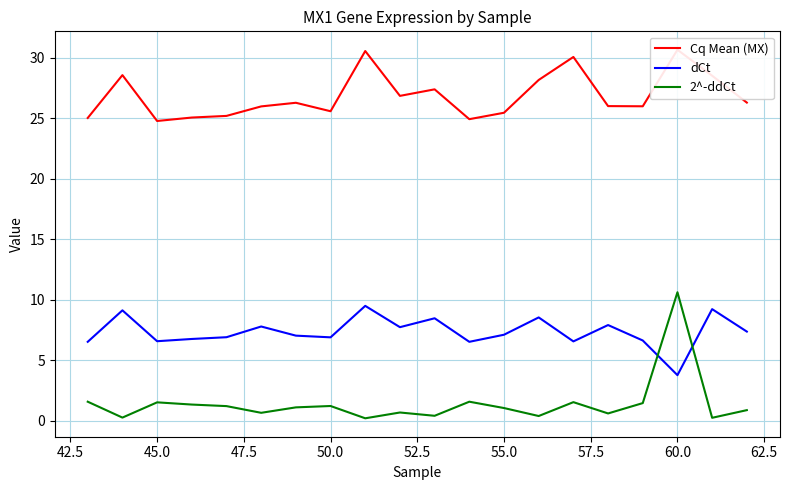

How many times do dCt and 2^-ddCt cross each other?

2